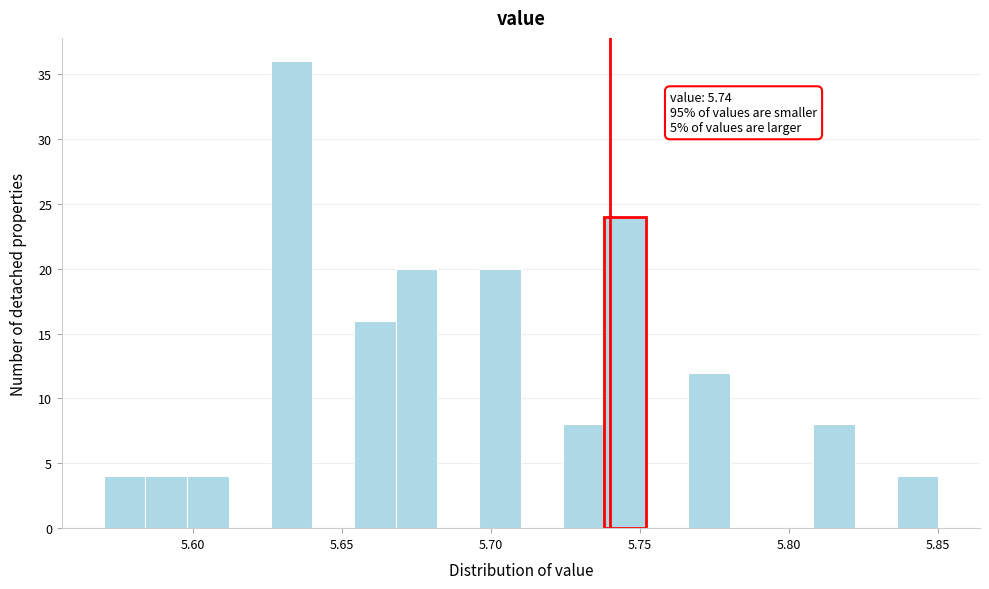

Read against the x-axis, roughly where is the centre of the tallest bar?

5.635